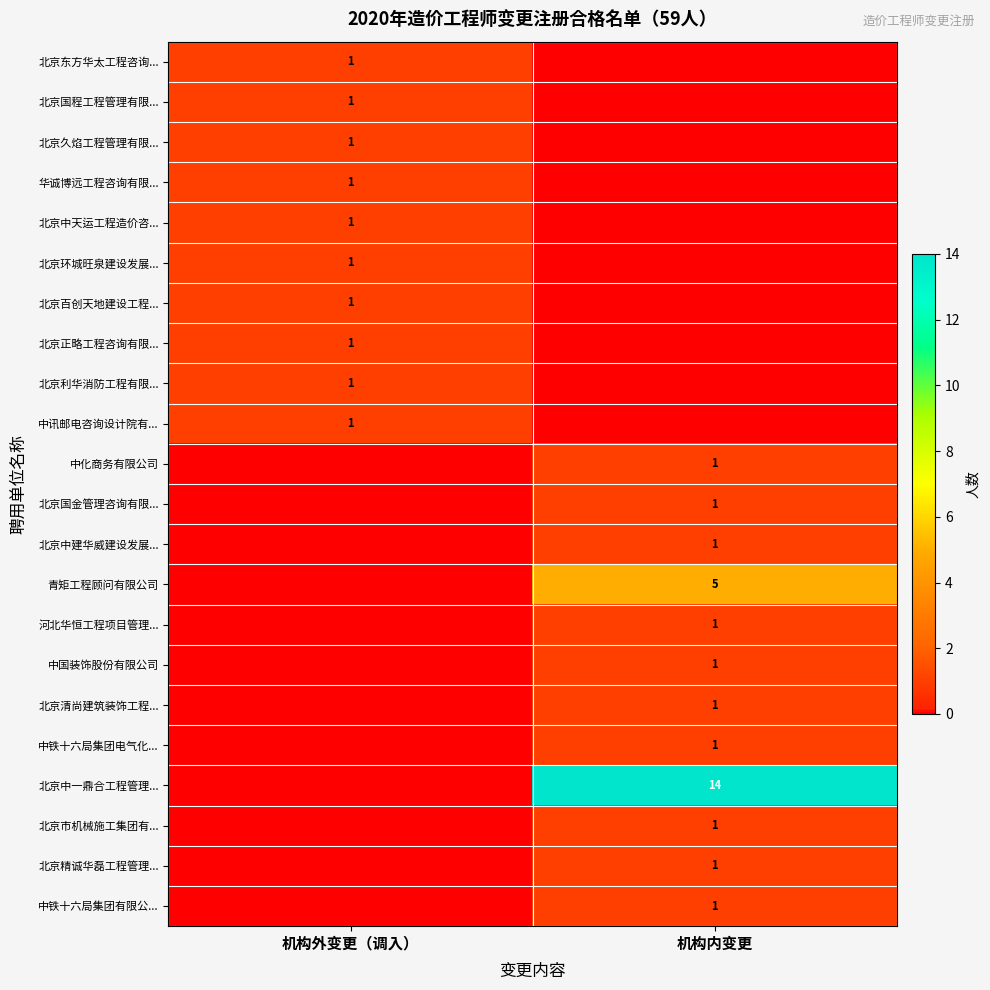

The value of 北京中天运工程造价咨... at 机构外变更（调入） is 1. True or false?

True